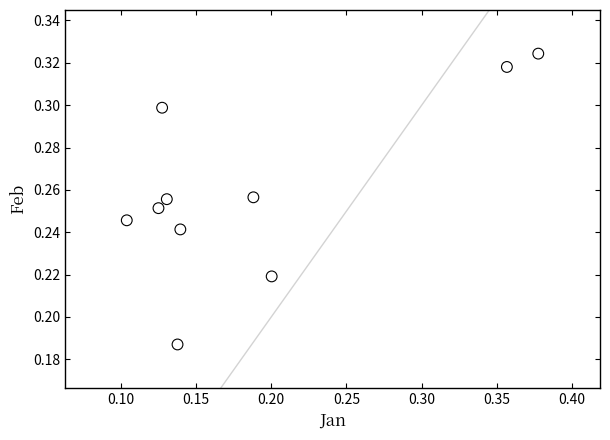

How many points are shown in the scatter plot?

10